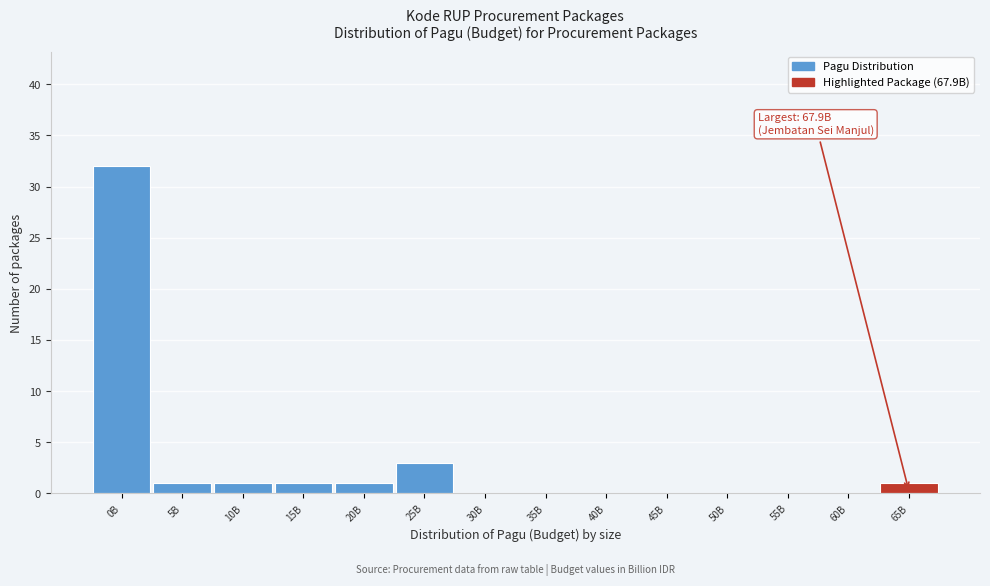

Reading right to left, extract all data points from this chart.

65B=1	60B=0	55B=0	50B=0	45B=0	40B=0	35B=0	30B=0	25B=3	20B=1	15B=1	10B=1	5B=1	0B=32